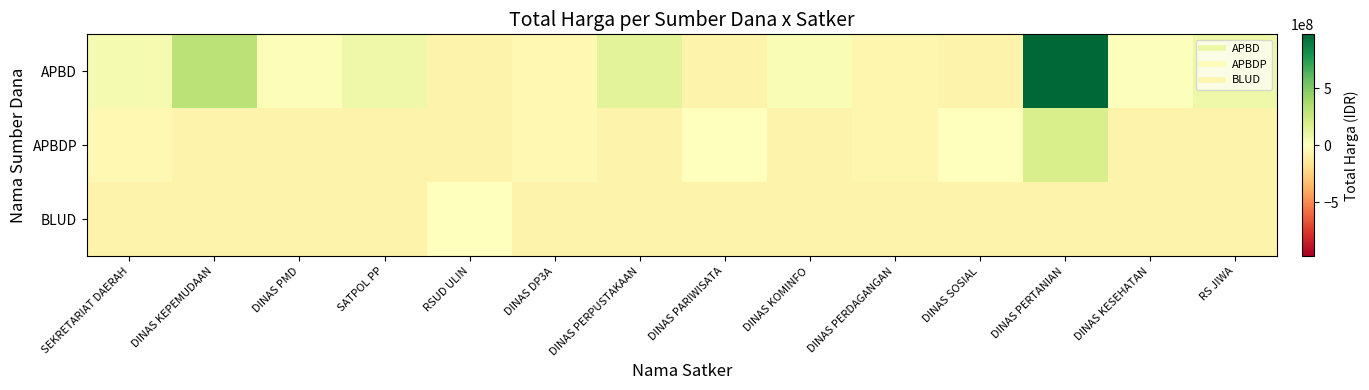

Between DINAS KEPEMUDAAN and DINAS KOMINFO, which series saw the biggest shift?

APBD